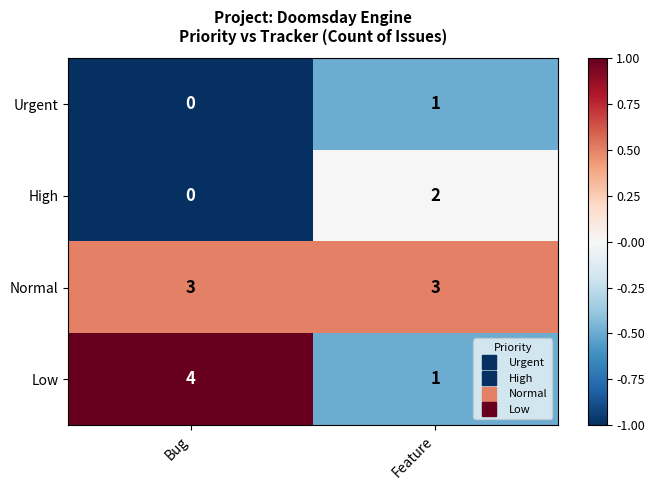

At which label is Low closest to 2?

Feature